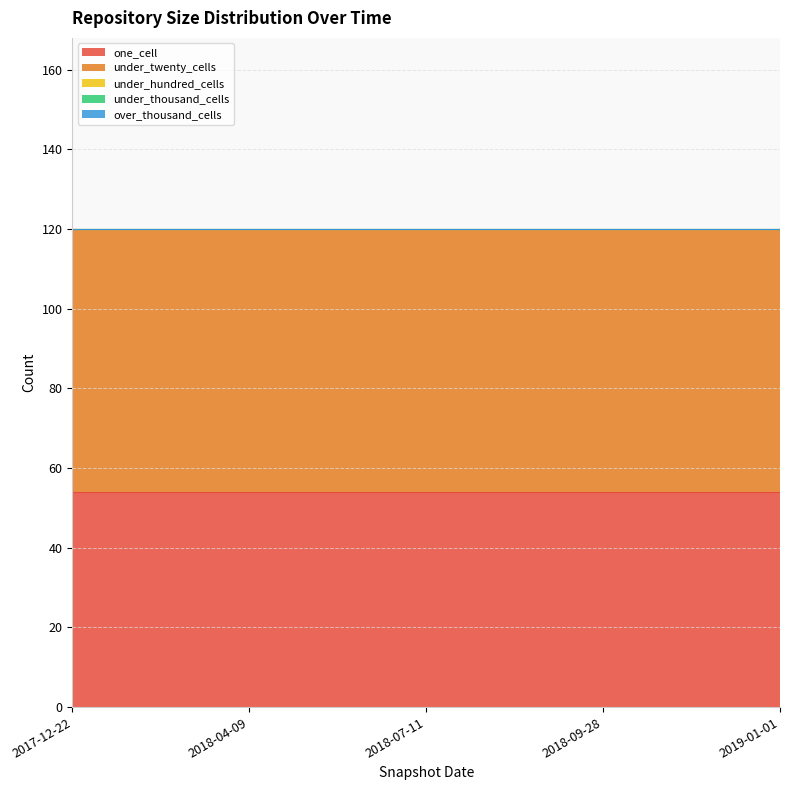

Reading right to left, what are all the values shown in this chart?

one_cell: 54	54	54	54	54
under_twenty_cells: 66	66	66	66	66
under_hundred_cells: 0	0	0	0	0
under_thousand_cells: 0	0	0	0	0
over_thousand_cells: 0	0	0	0	0